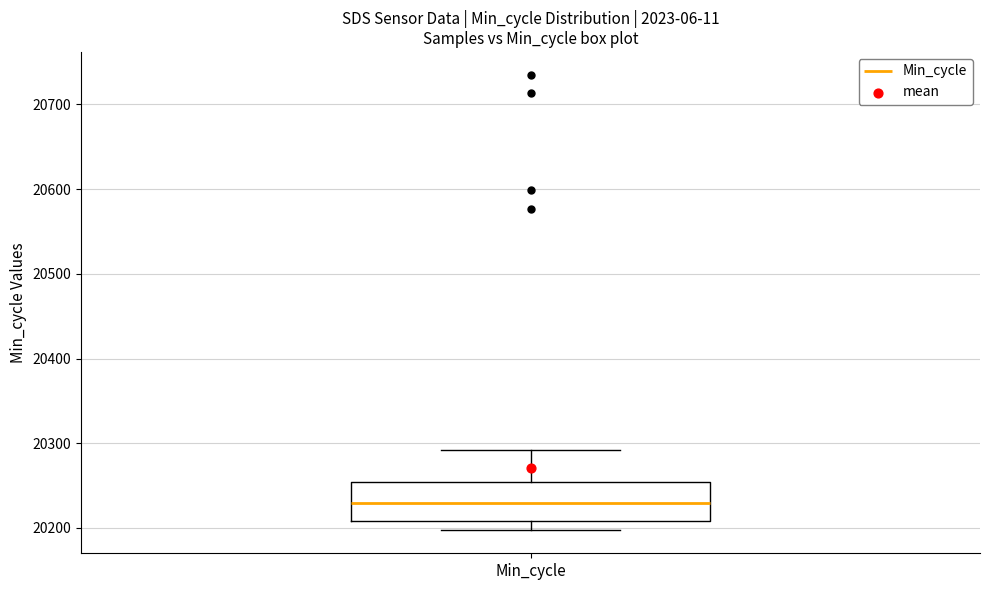

Where does the upper whisker of the box for Min_cycle end on the y-axis? The values are not printed on the chart, so give them approximately, as read against the axis.

20290